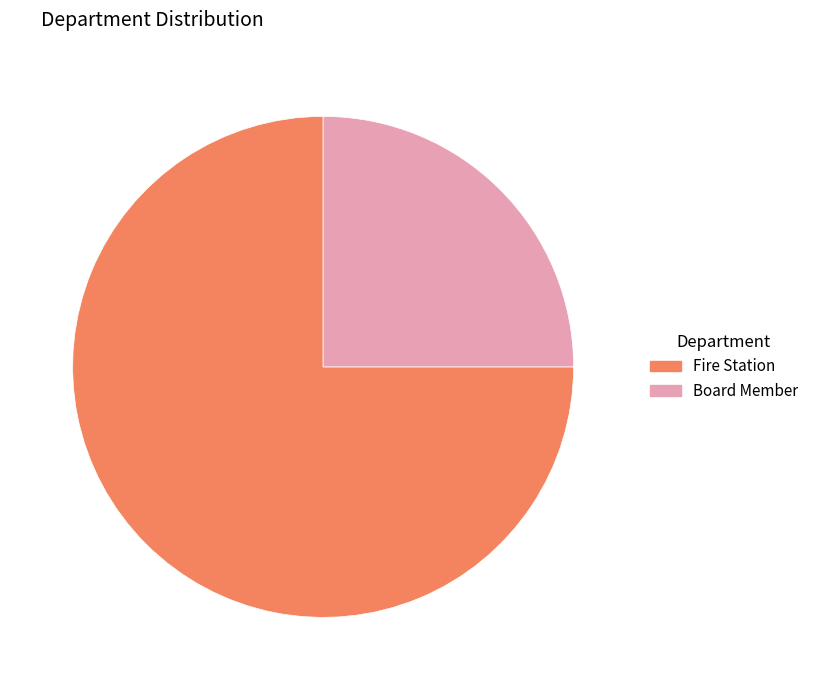

Which slice is the smallest?

Board Member